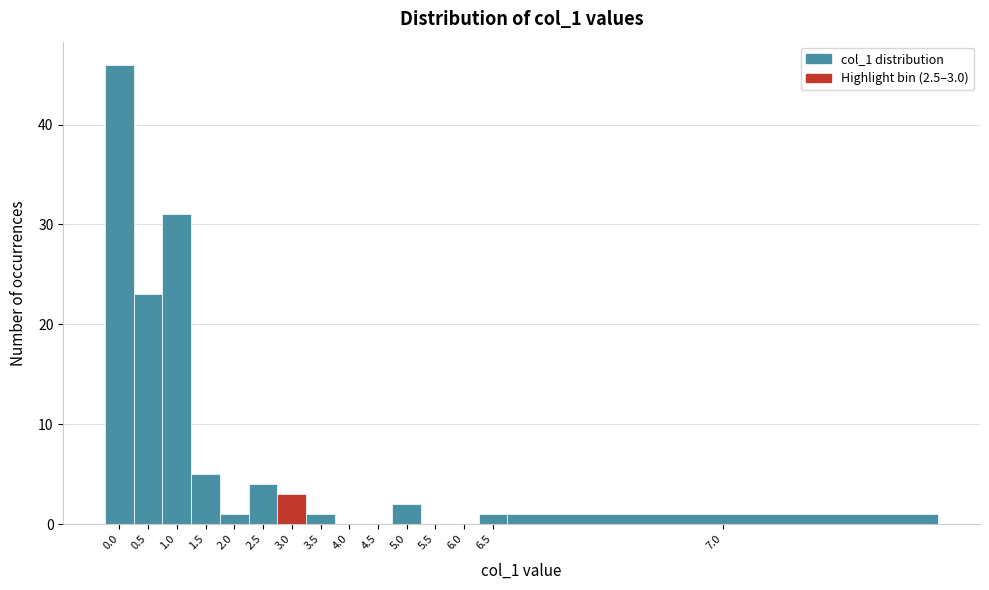

Reading right to left, transcribe all the data shown in this chart.

7.0=1	6.5=1	6.0=0	5.5=0	5.0=2	4.5=0	4.0=0	3.5=1	3.0=3	2.5=4	2.0=1	1.5=5	1.0=31	0.5=23	0.0=46